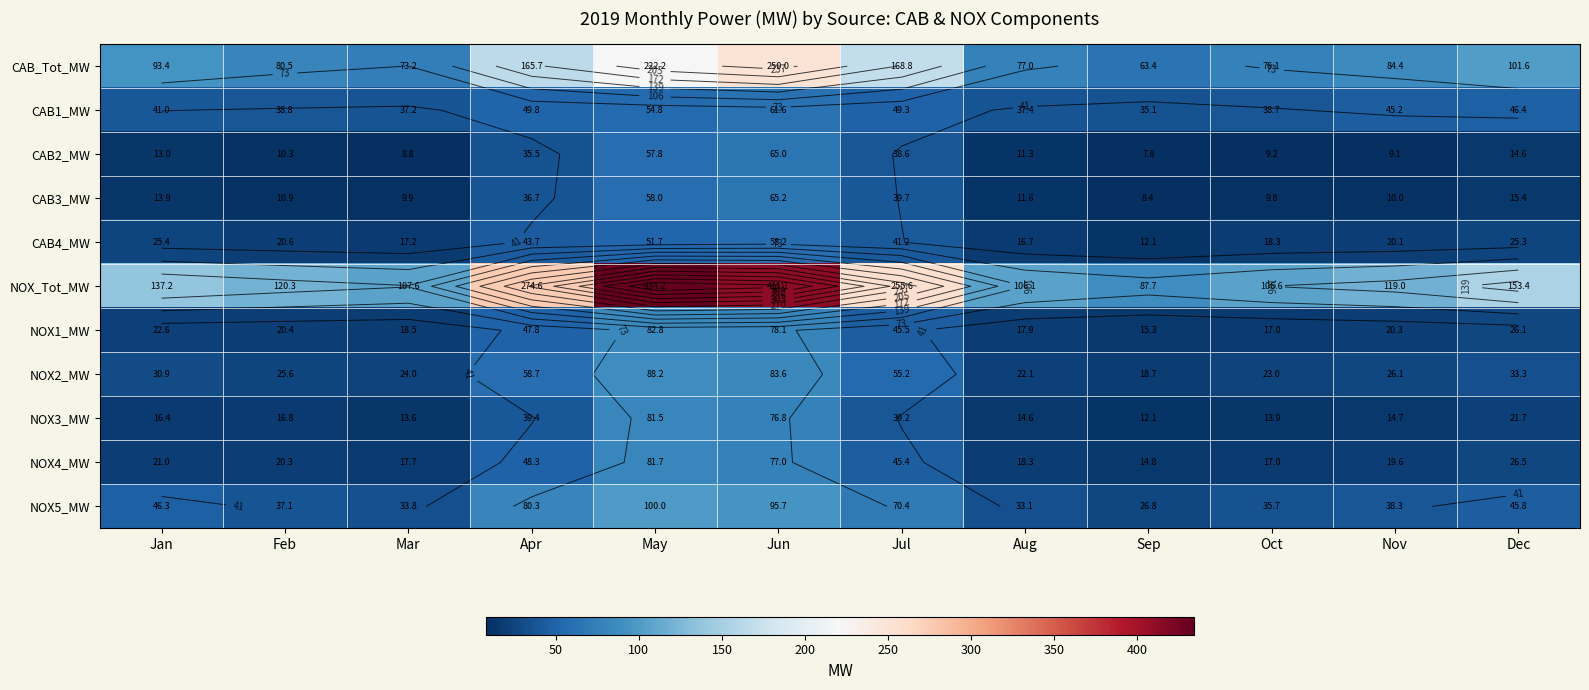

Which category has the lowest value in the CAB2_MW series?

Sep